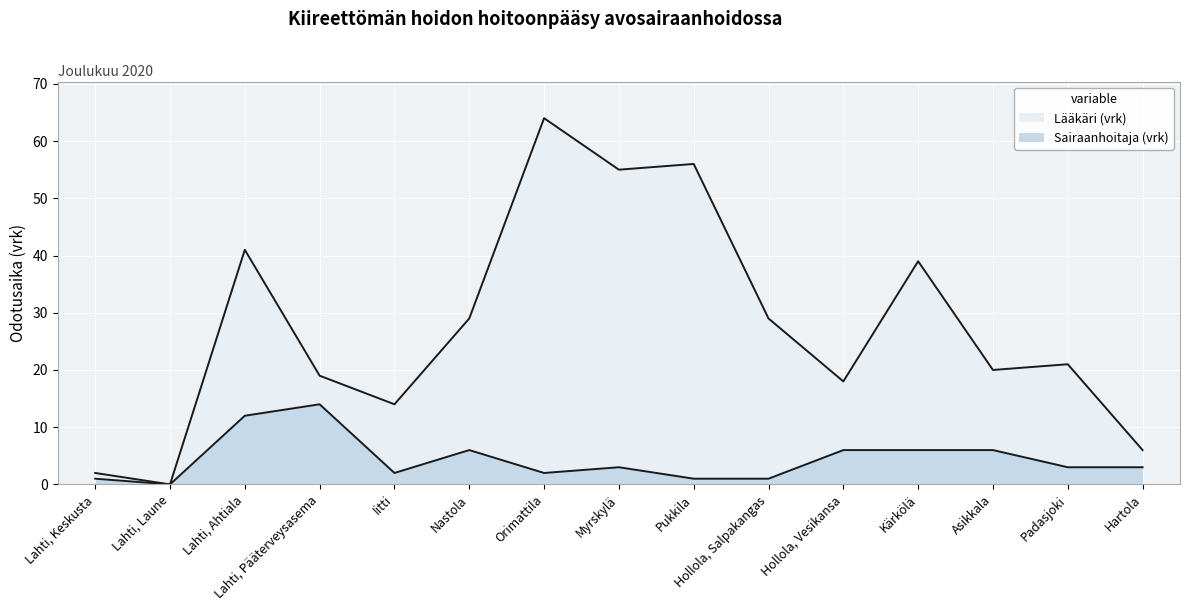

What is the value of the Sairaanhoitaja (vrk) point at the 10th from the left?

1